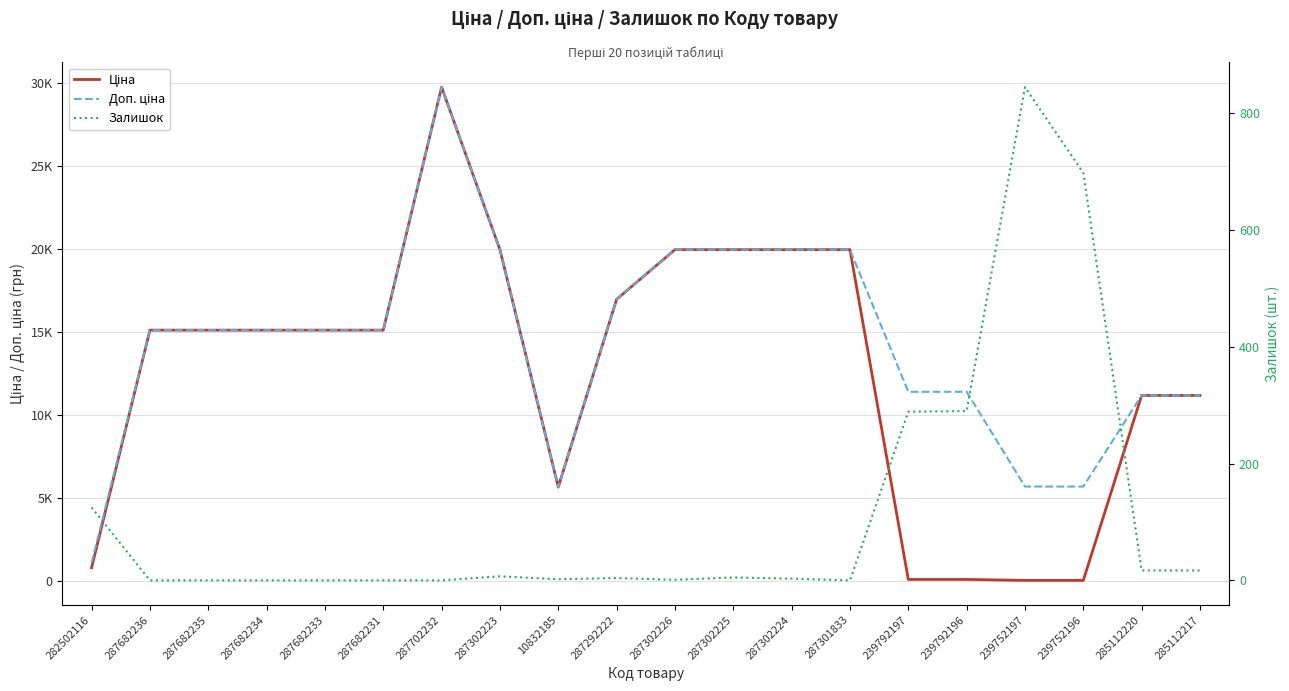

True or false: Ціна has more than 1 points higher than both neighbors.

False